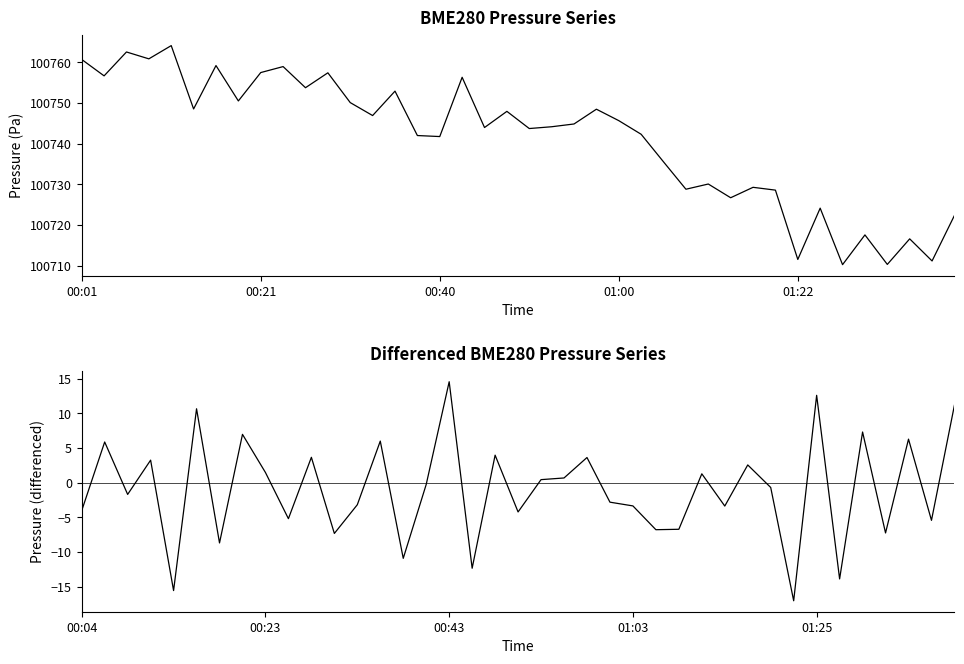

Is it true that BME280_temperature equals 3.2 at 02:30?

False